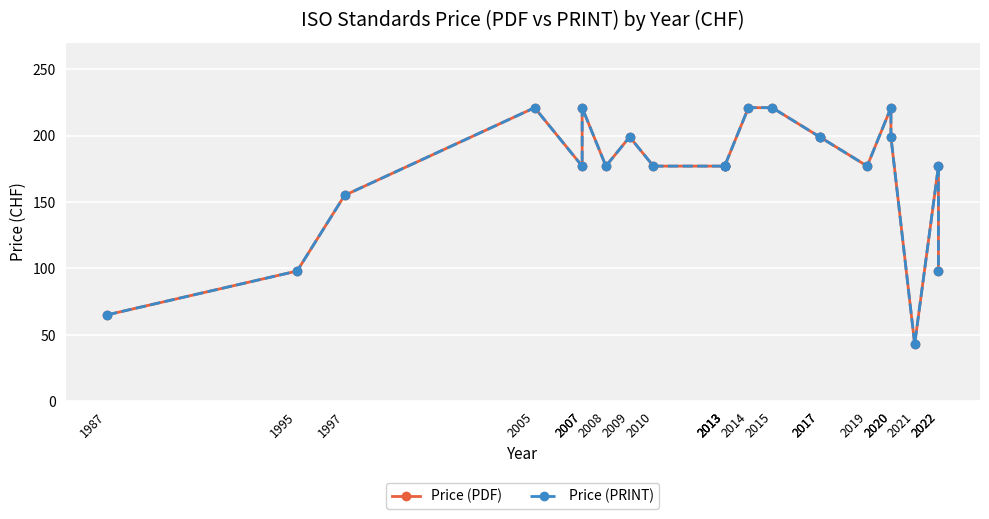

At how many categories does at least one series exceed 90?

20